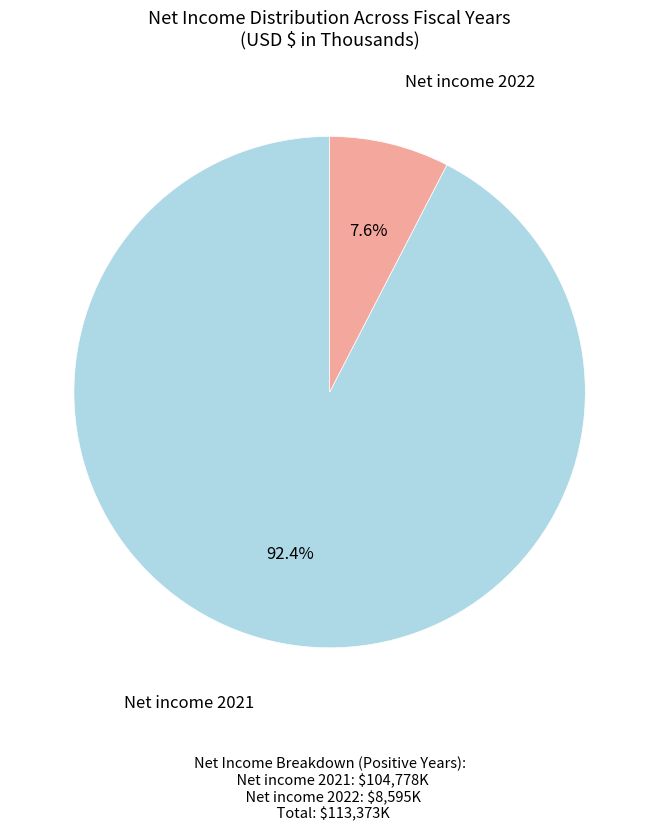

What is the smallest slice in the pie chart?

Net income 2022